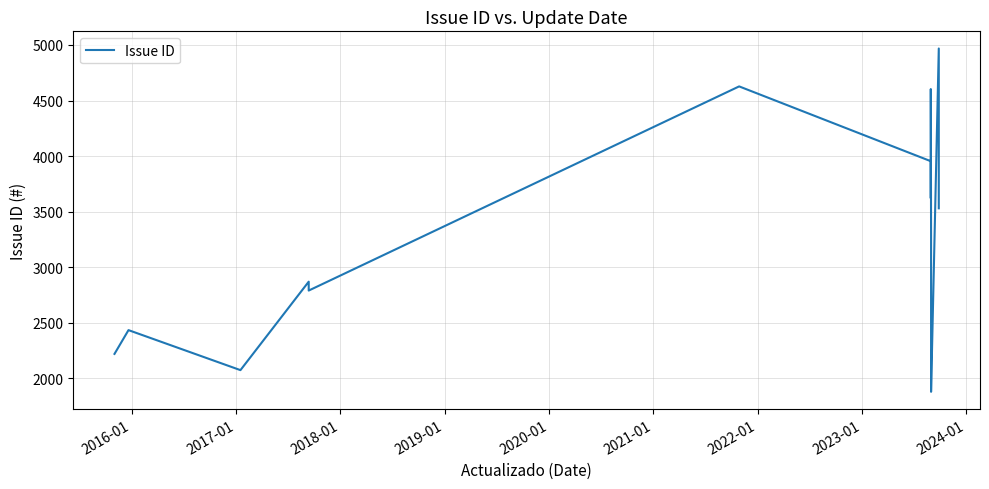

What is the difference between the values at 2018-01 and 2024-01?

1733